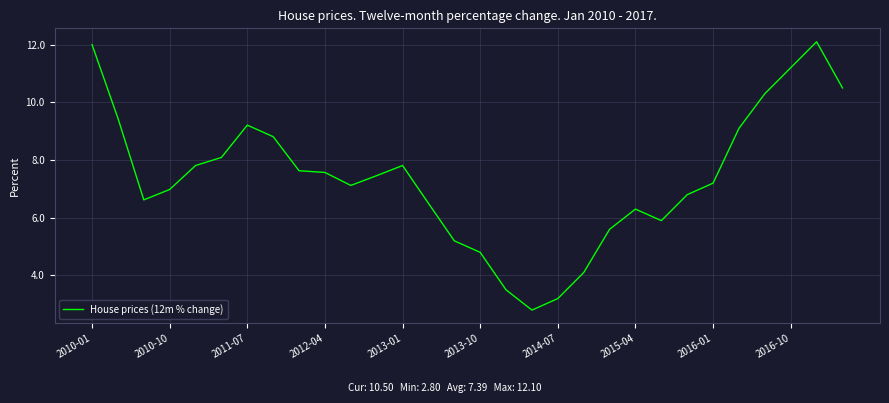

What is the smallest value displayed?

2.8